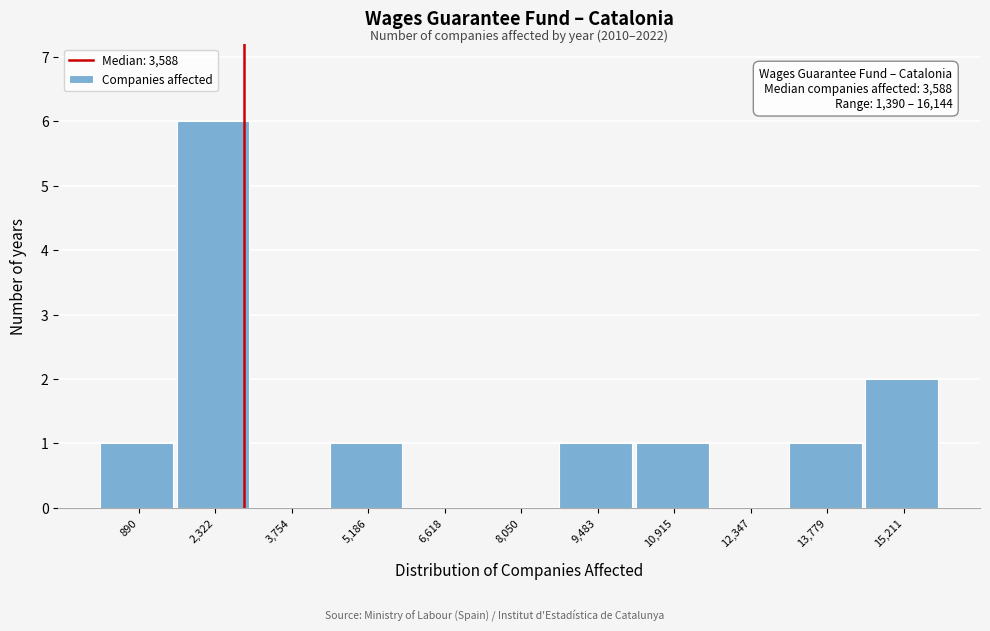

Reading left to right, transcribe all the data shown in this chart.

890=1	2,322=6	3,754=0	5,186=1	6,618=0	8,050=0	9,483=1	10,915=1	12,347=0	13,779=1	15,211=2